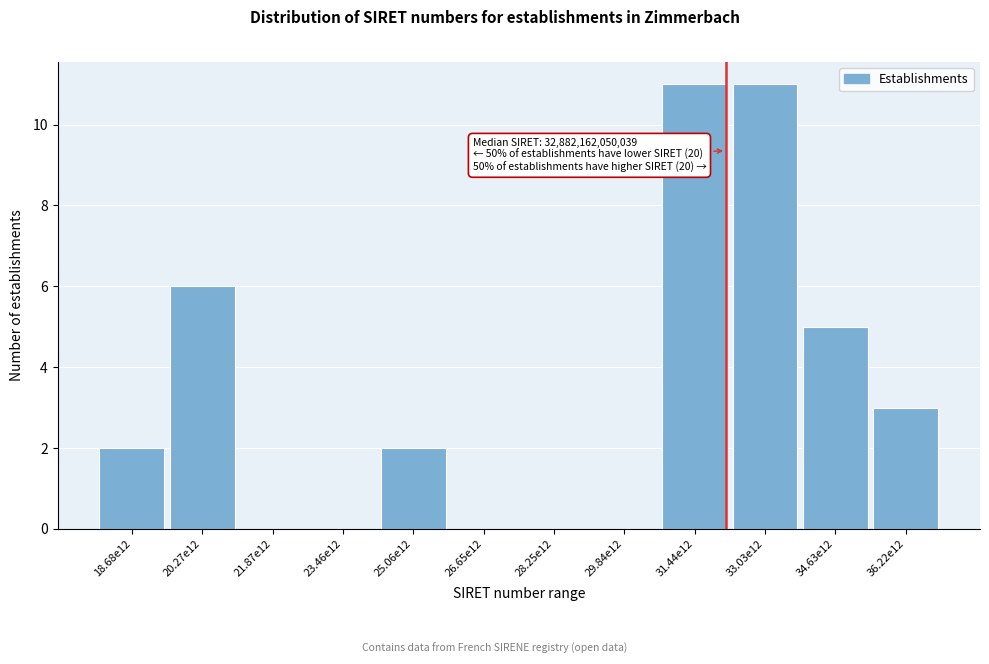

Reading left to right, extract all data points from this chart.

18.68e12=2	20.27e12=6	21.87e12=0	23.46e12=0	25.06e12=2	26.65e12=0	28.25e12=0	29.84e12=0	31.44e12=11	33.03e12=11	34.63e12=5	36.22e12=3